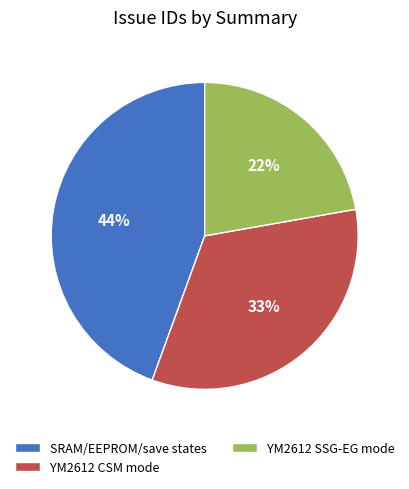

What percentage is the YM2612 SSG-EG mode slice, to the nearest percent?

22%